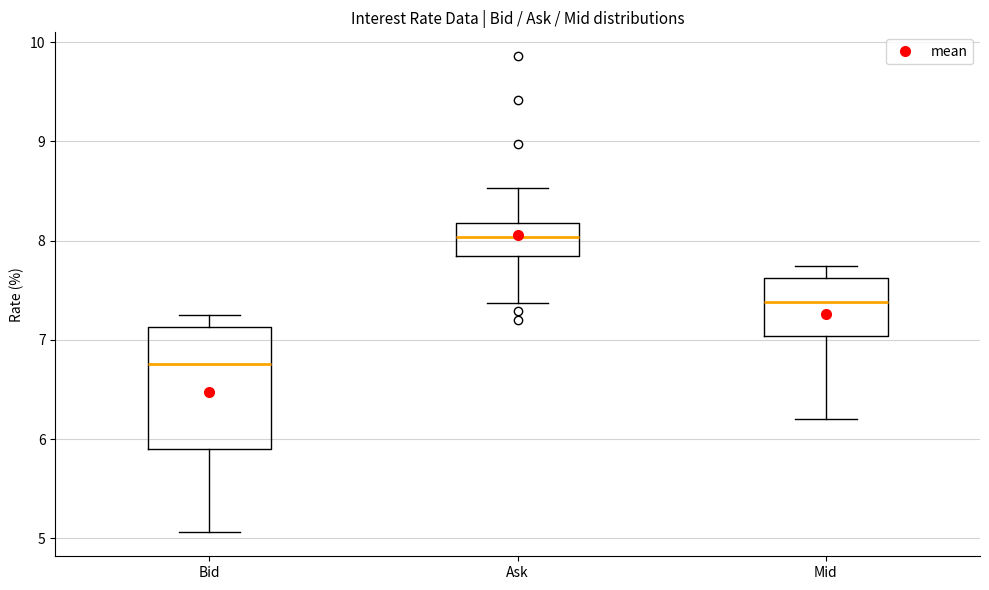

Which box is the tallest, from its lower edge to its upper edge?

Bid